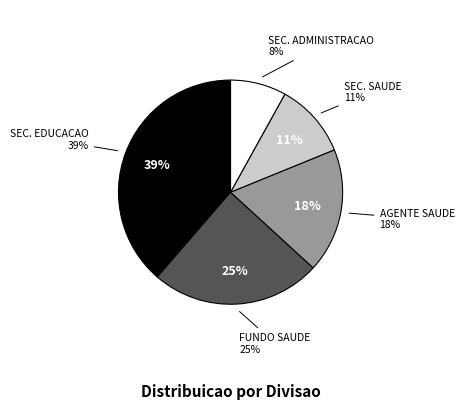

Is there any slice that represents more than half of the pie?

No